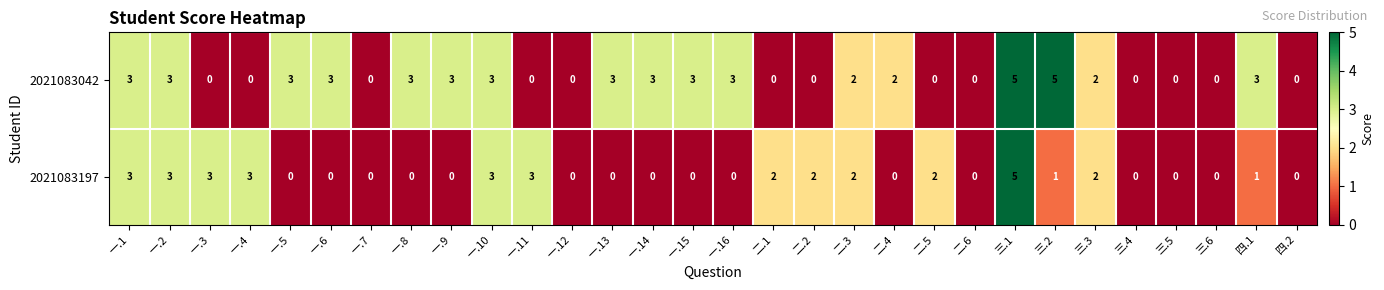

At how many categories does at least one series exceed 1?

23